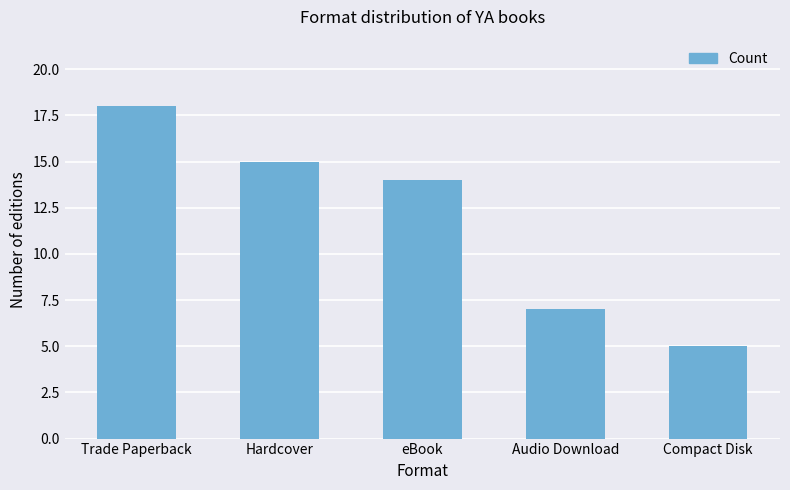

What position from the left is Audio Download?

4